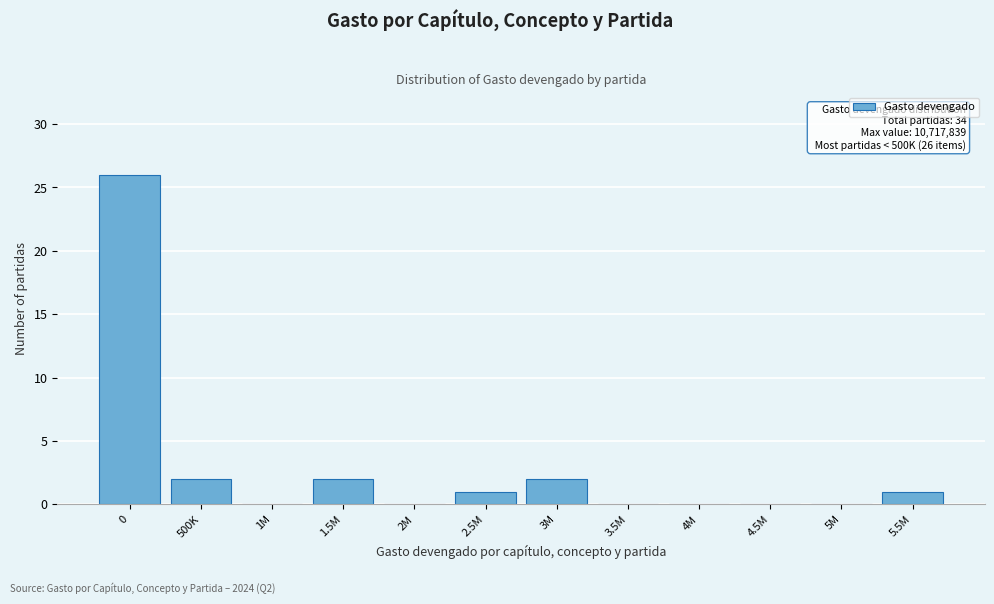

Reading right to left, what are all the values shown in this chart?

5.5M=1	5M=0	4.5M=0	4M=0	3.5M=0	3M=2	2.5M=1	2M=0	1.5M=2	1M=0	500K=2	0=26